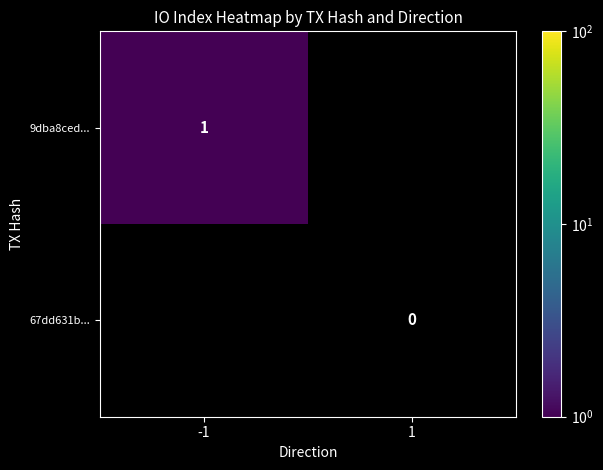

True or false: 9dba8ced... has a value of 0 at -1.

False